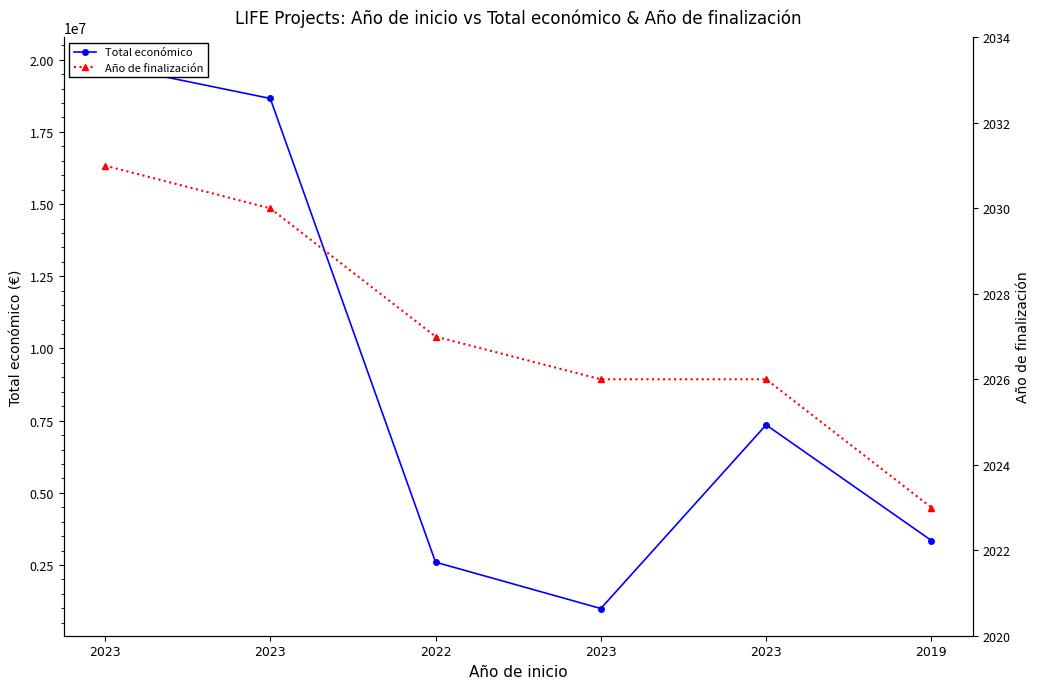

List the series in order of their overall mean, highest first.

Total económico, Año de finalización